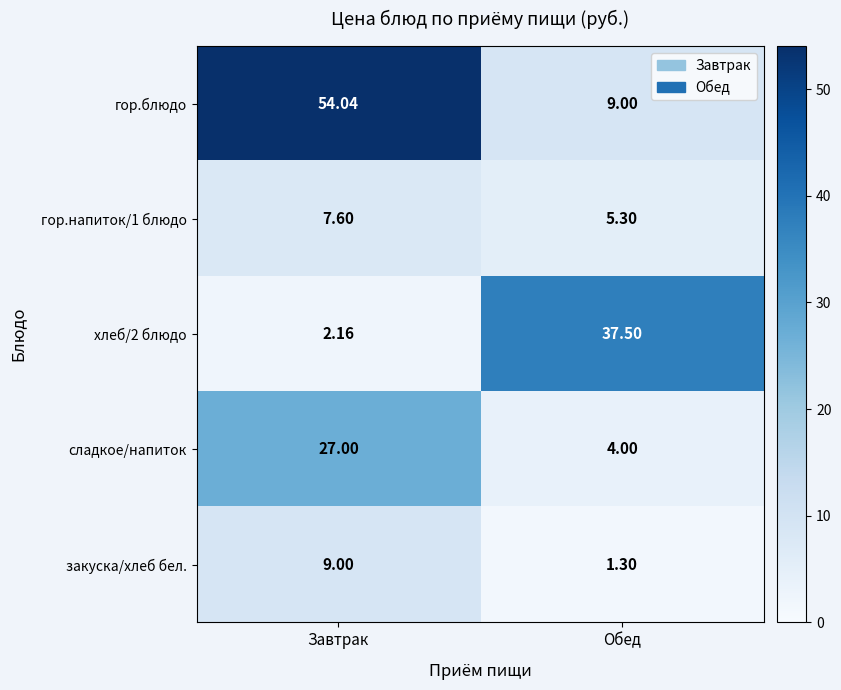

At which label is сладкое/напиток closest to 15?

Обед